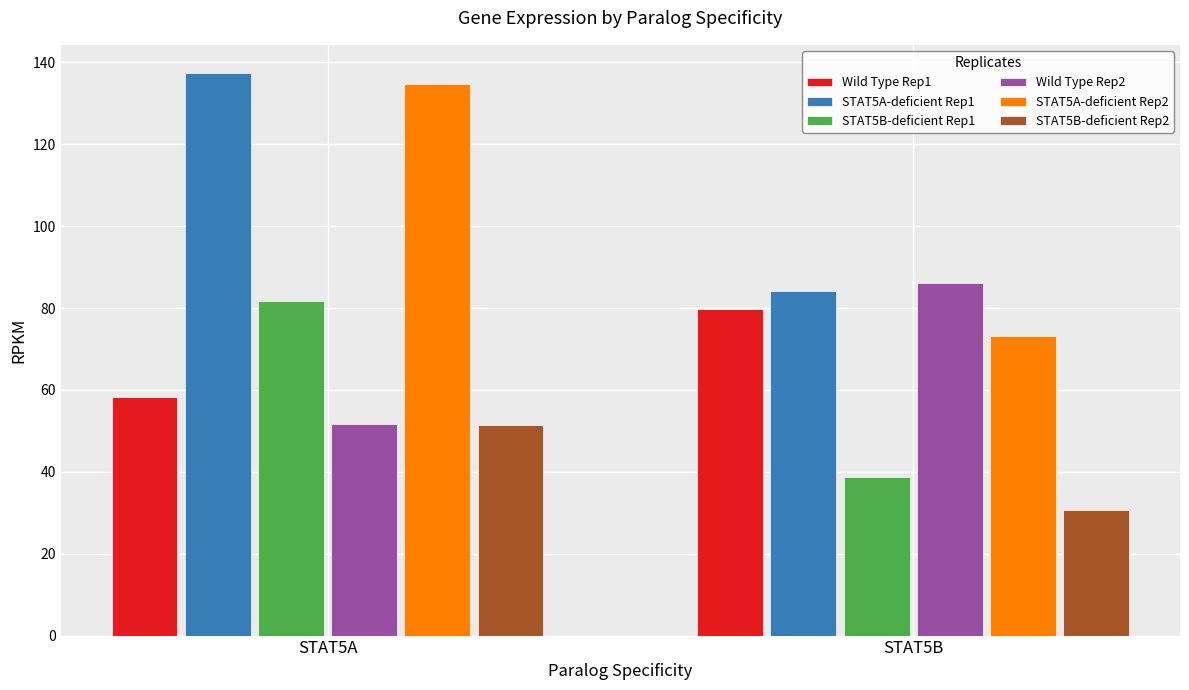

How many bars are there in each group?

6